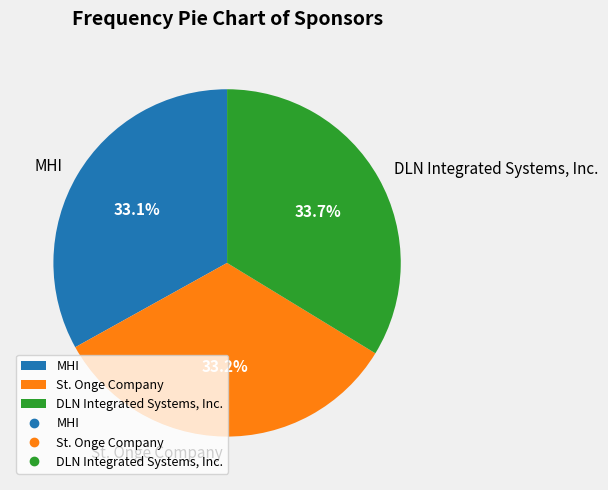

The MHI slice represents 33% of the pie. True or false?

True